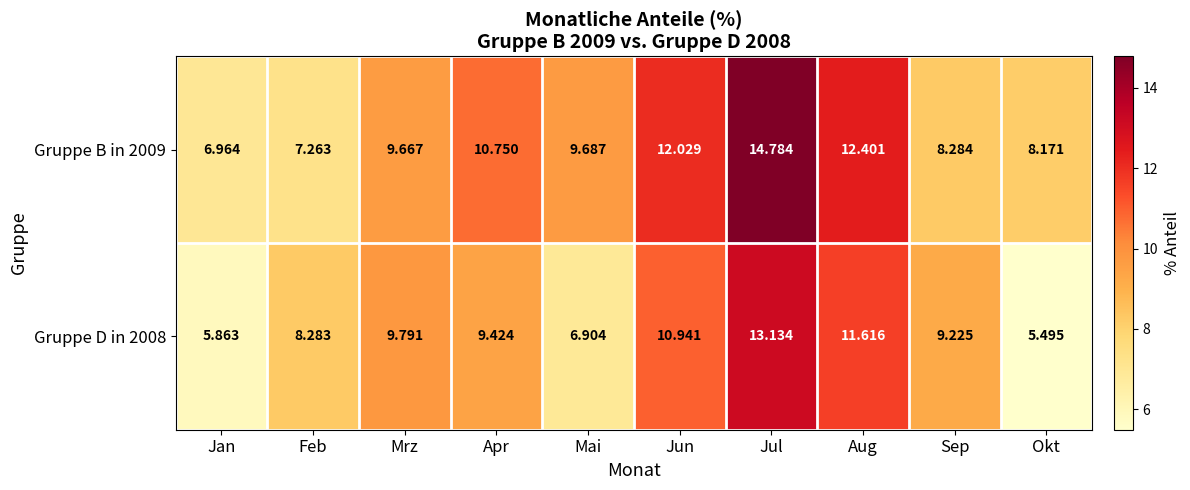

At which category is the sum across all series the highest?

Jul